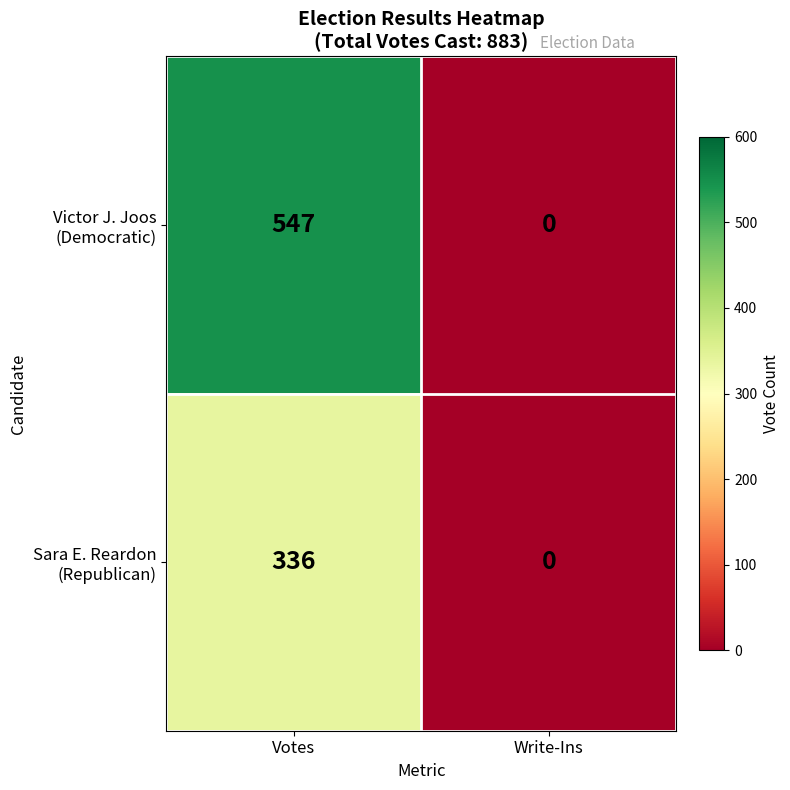

What is the maximum value shown in the chart?

547